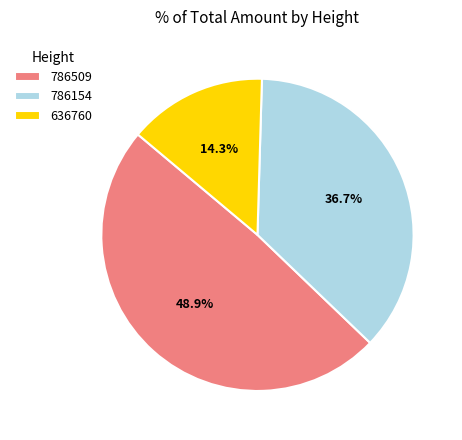

To the nearest percent, what portion does 636760 represent?

14%